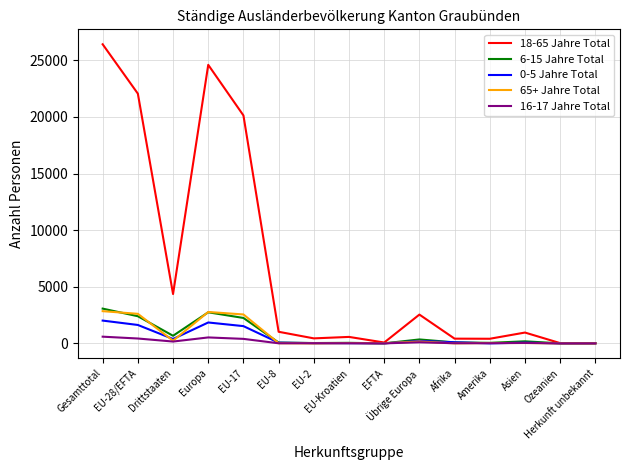

What is the average value of the 6-15 Jahre Total series?

797